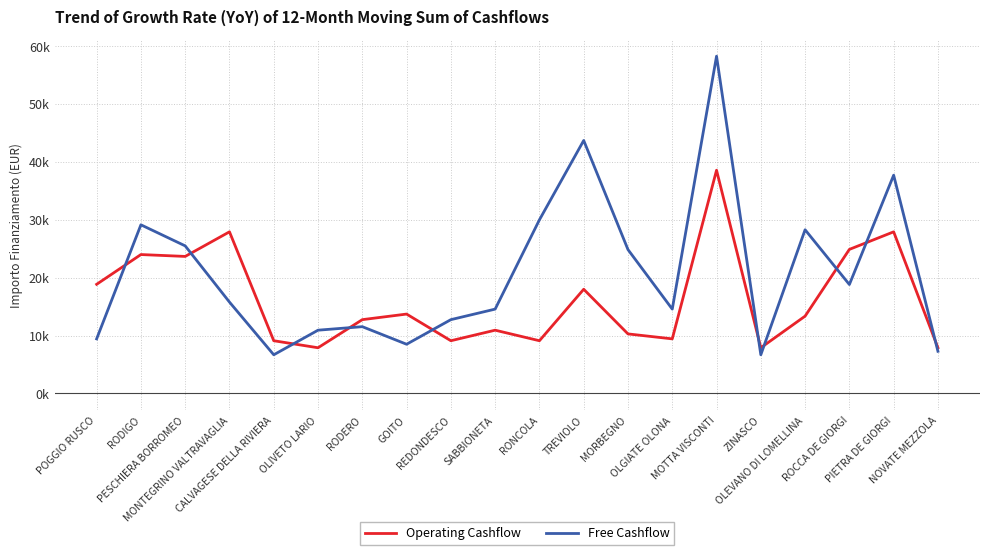

Does the chart have visible grid lines?

Yes